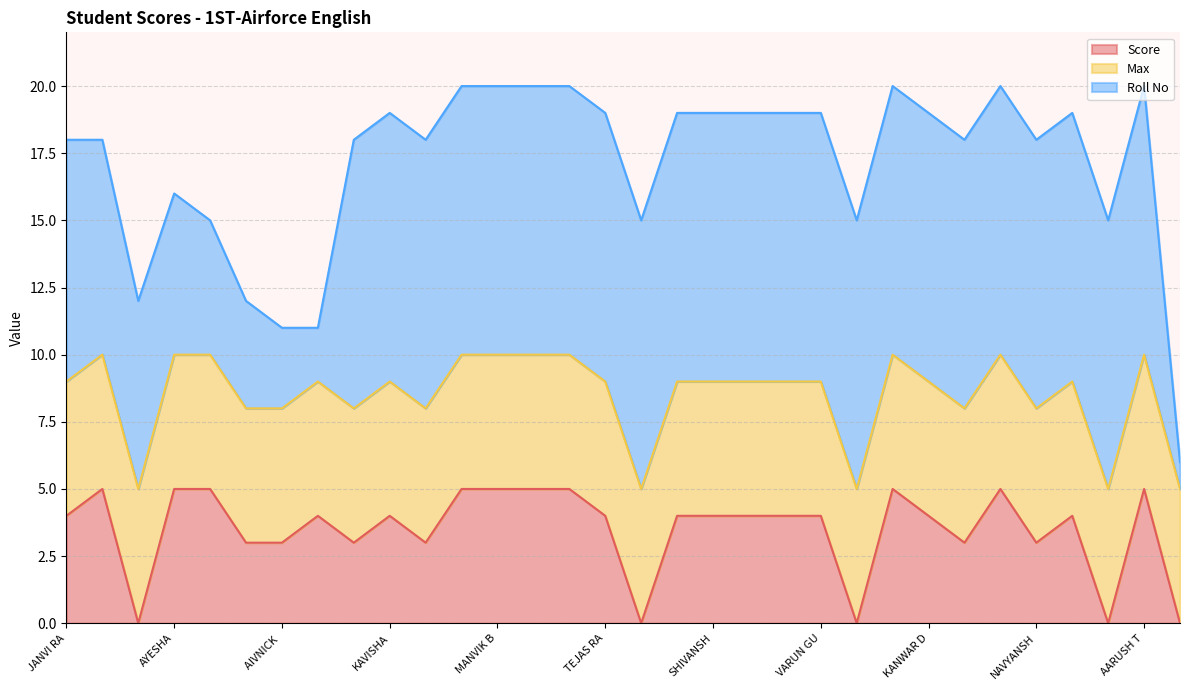

What is the sum of the Score values at KRISHAV DEHAL and SAMAIRA THAKUR?

9